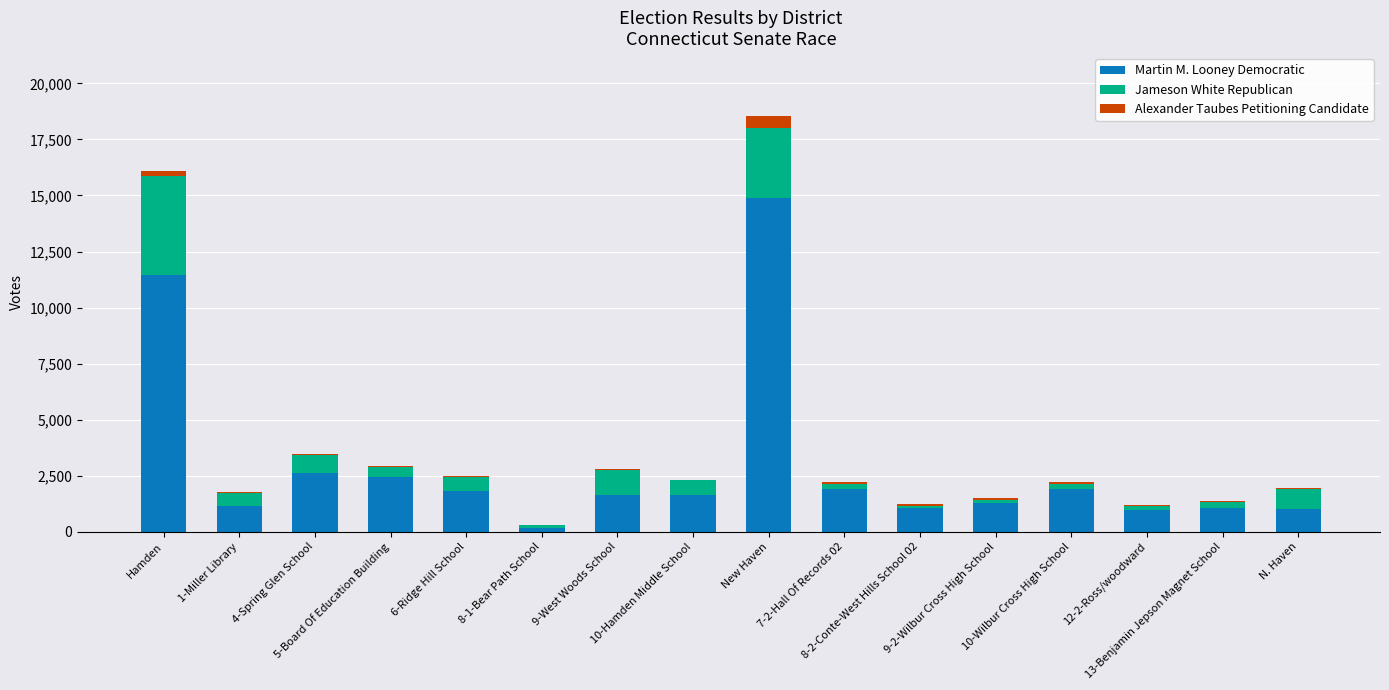

What is the sum of all Martin M. Looney Democratic values?

46929